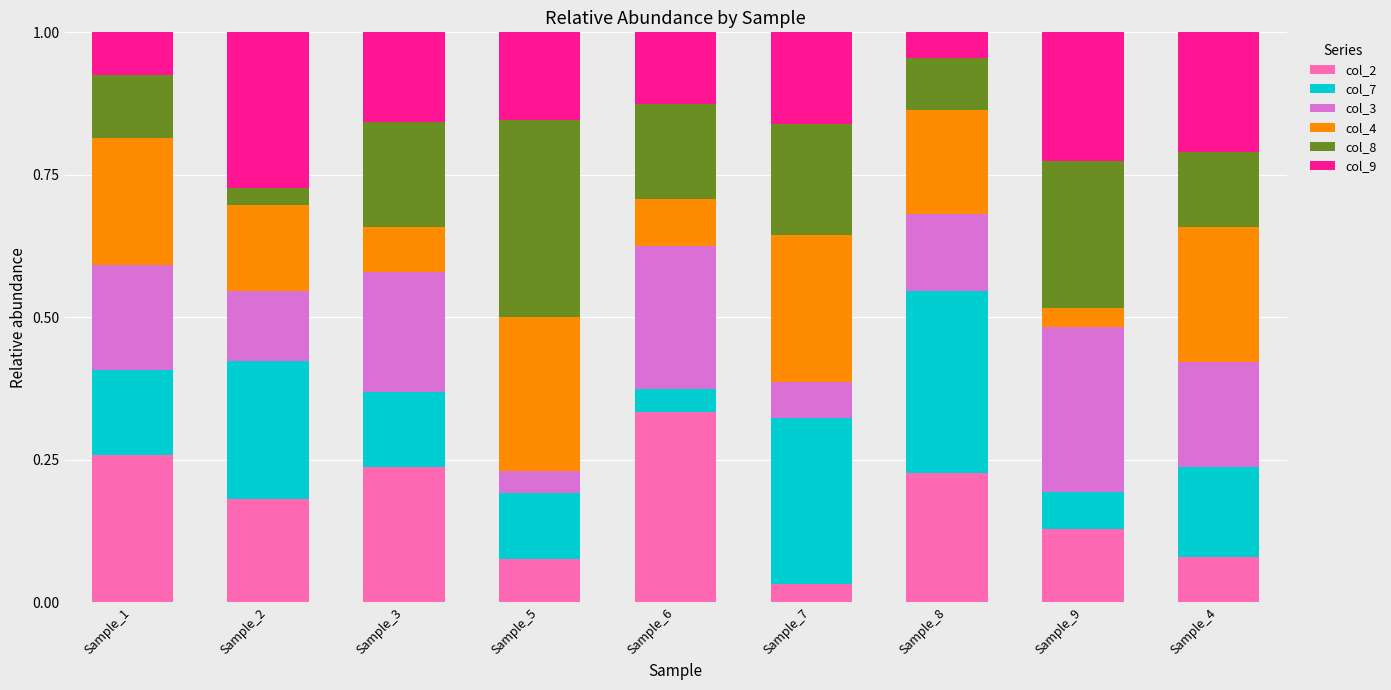

What is the sum of all col_2 values?

1.6